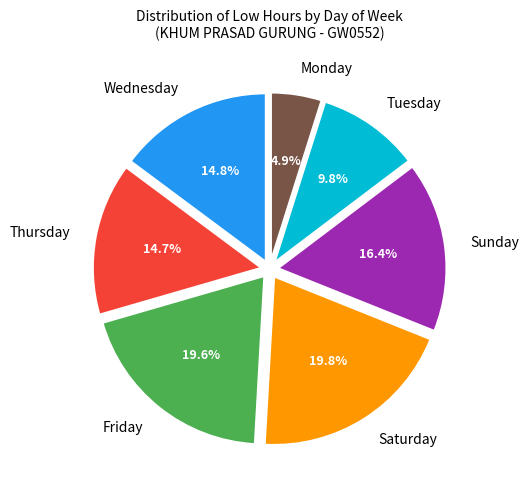

What percentage is NOT represented by Thursday?

85.3%